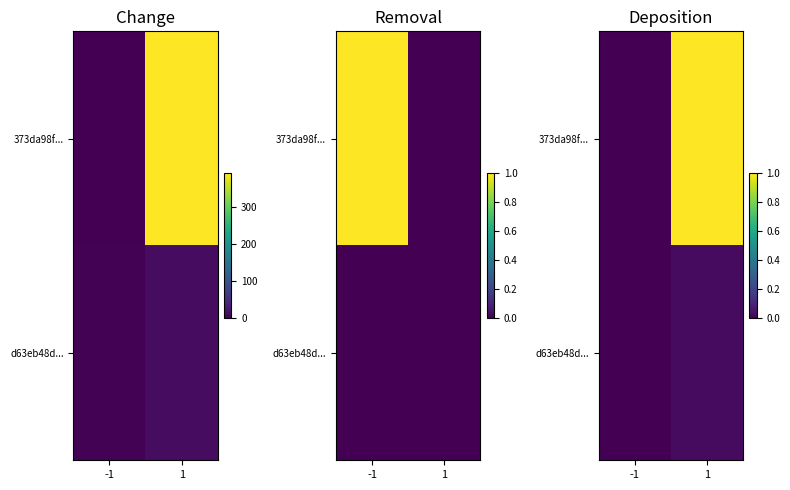

Which series has the largest range (max minus min)?

373da98f...